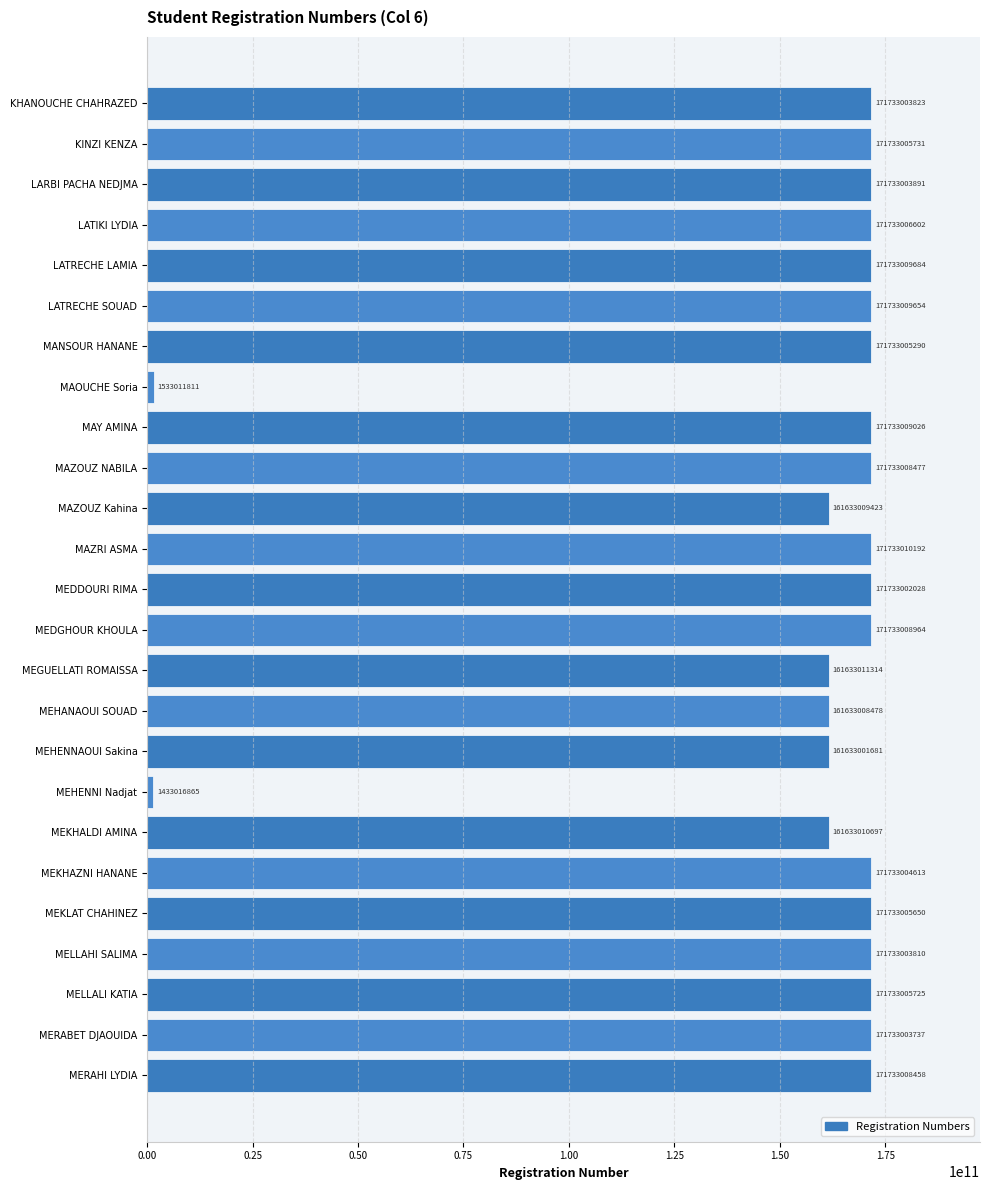

How many values are below 171733004613?

12